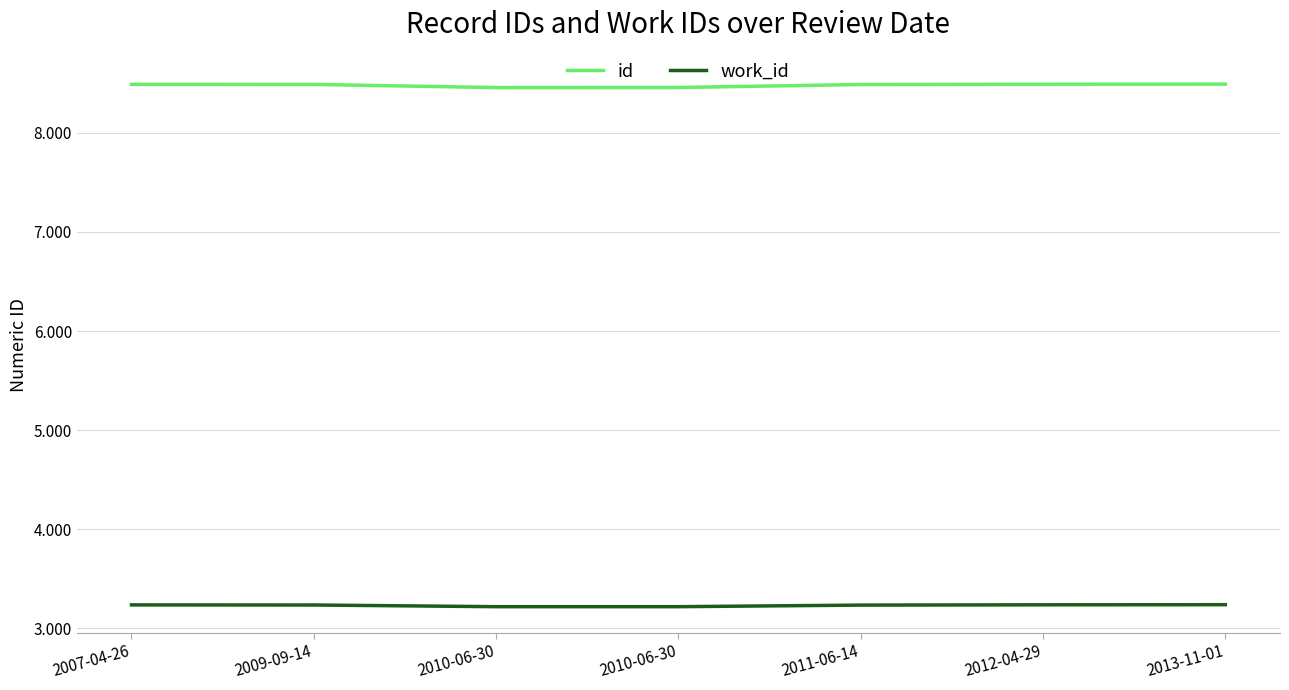

At which label does work_id reach its peak?

2013-11-01